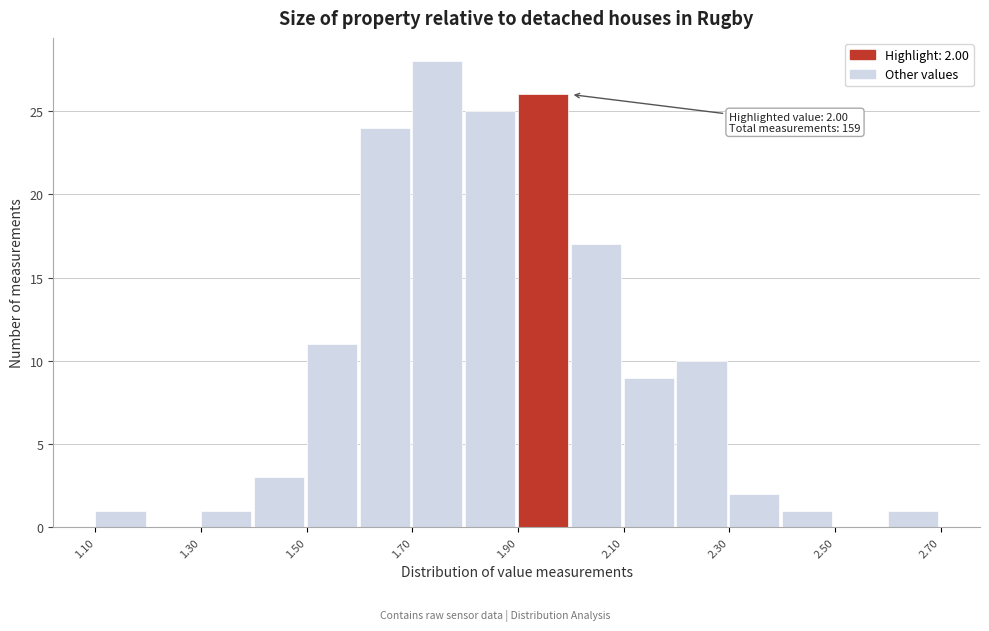

Which range on the x-axis has the tallest bar?

1.7 to 1.8